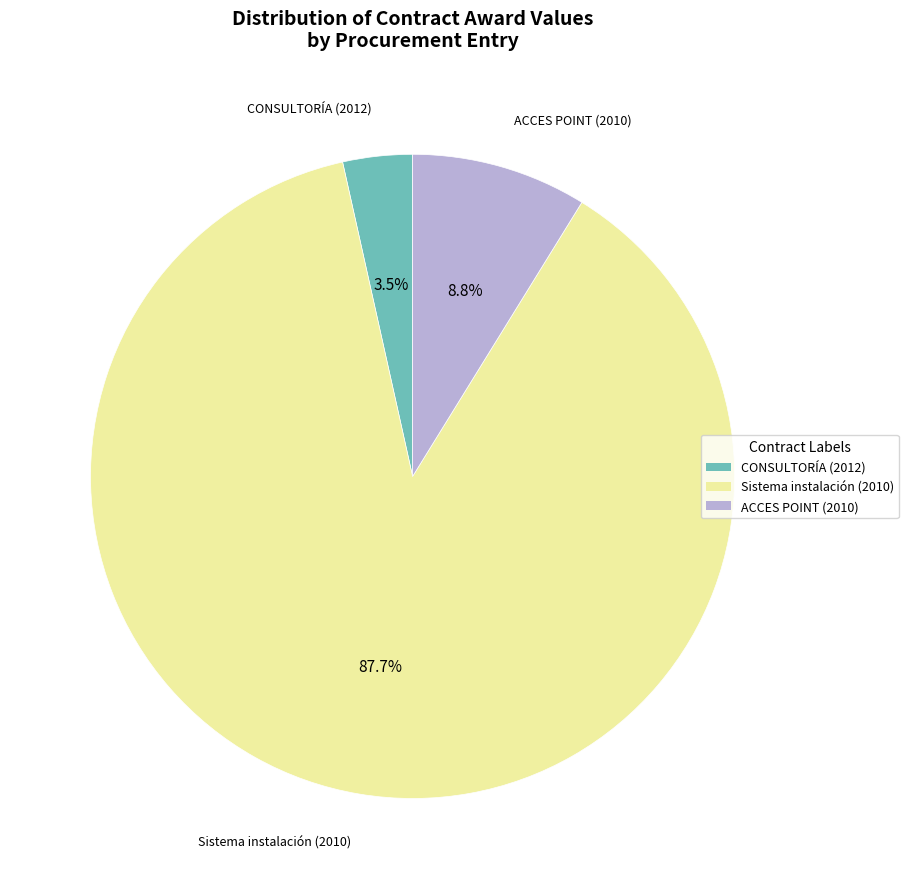

What percentage do ACCES POINT (2010) and CONSULTORÍA (2012) together represent?

12.3%